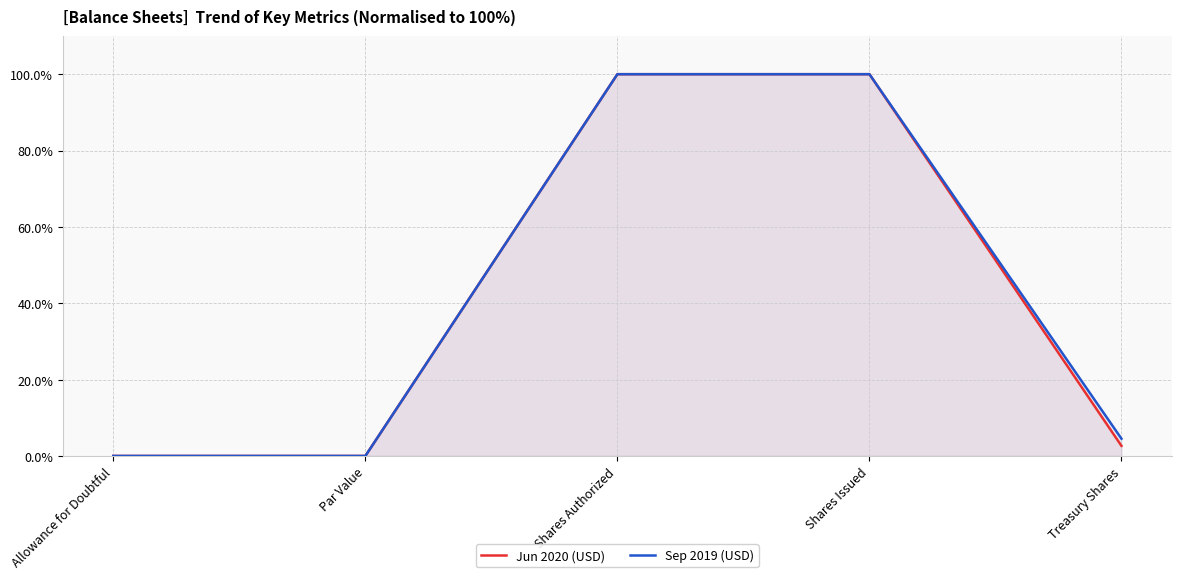

True or false: Jun 2020 (USD) has a value of 0.0 at Allowance for Doubtful.

False